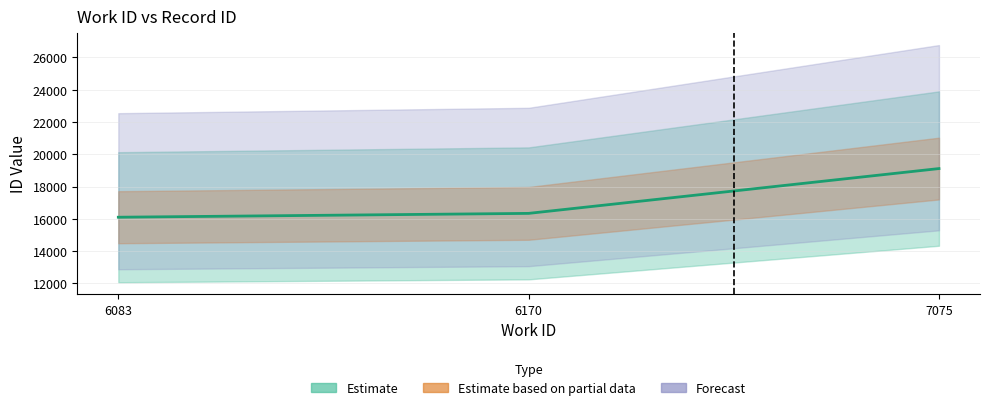

Is it true that the value at 6083 is 16101?

True